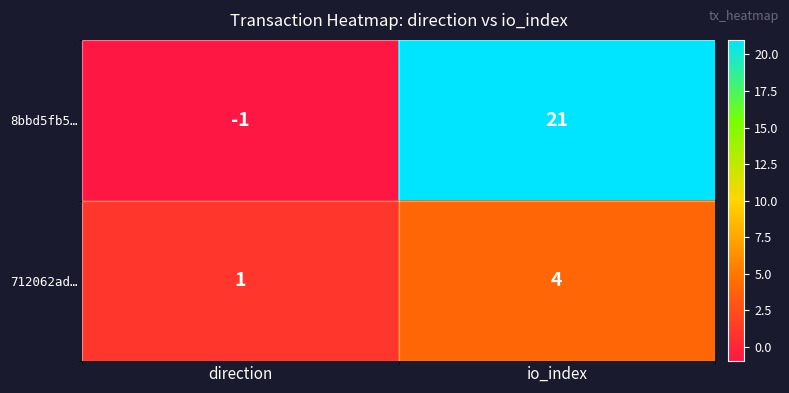

Rank the series at direction from highest to lowest value.

712062ad…, 8bbd5fb5…